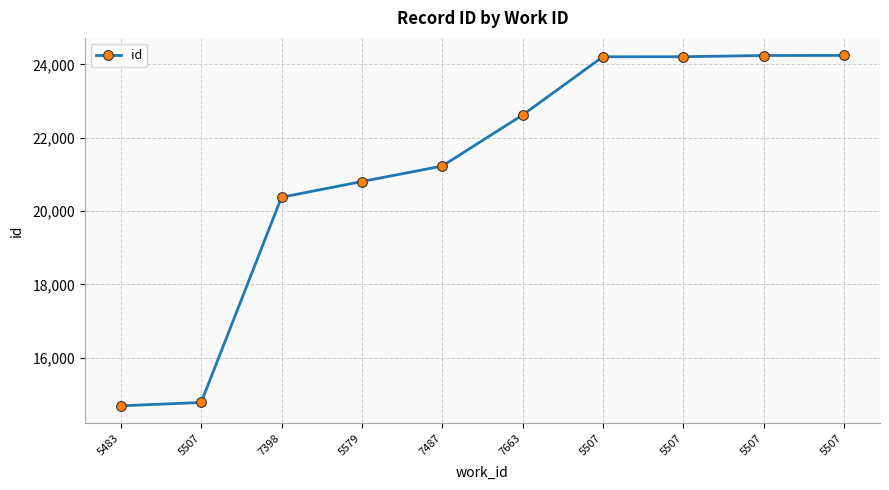

True or false: there are more than 2 points higher than both neighbors.

False